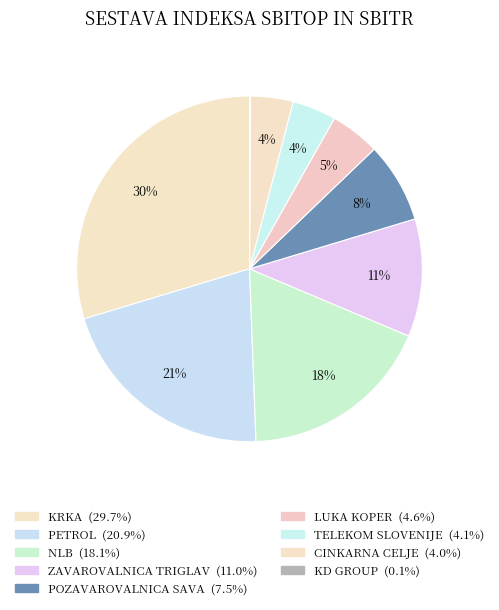

Is there any slice that represents more than half of the pie?

No